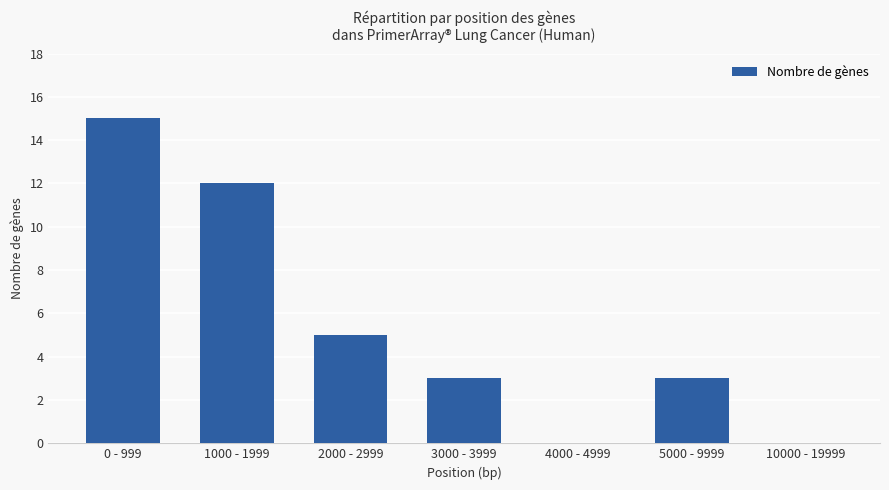

What is the sum of all values?

38